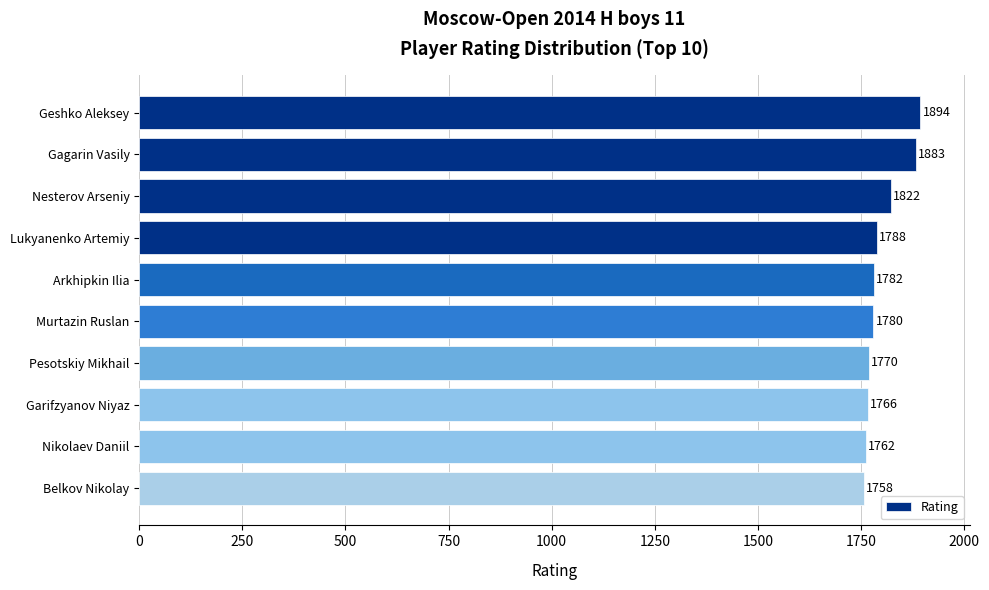

Does the chart contain any negative values?

No